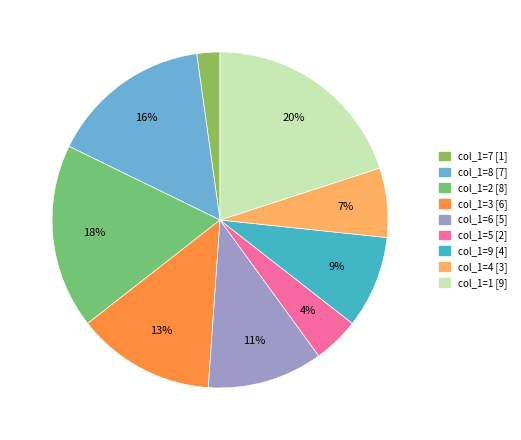

How many slices are in this pie chart?

9